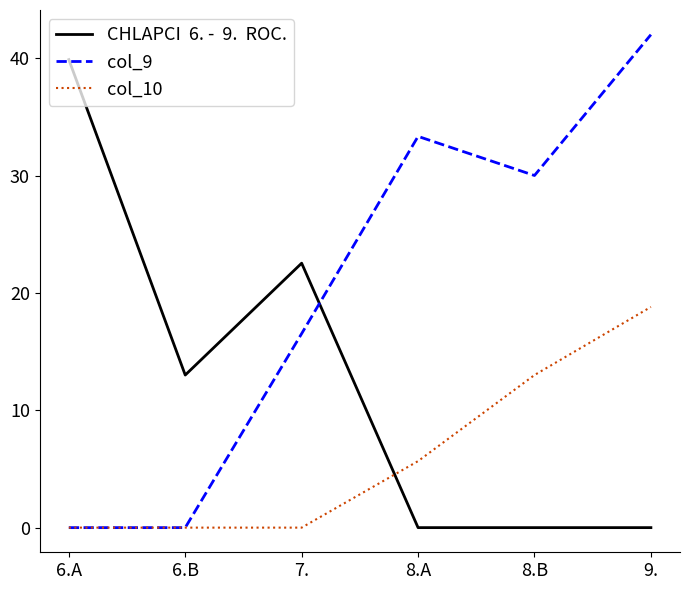

What position from the left is 7.?

3